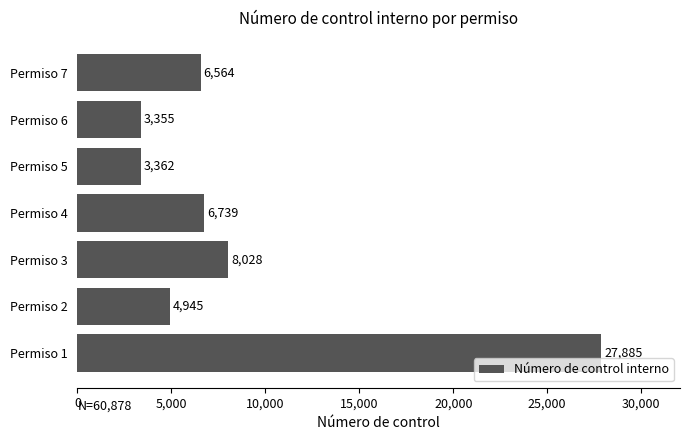

What is the average value?

8697